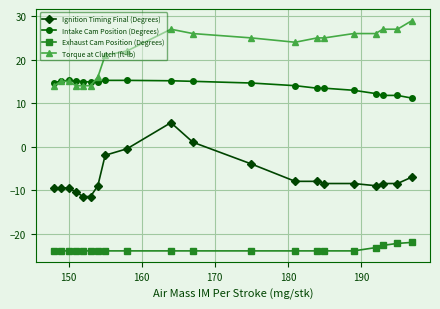

True or false: Intake Cam Position (Degrees) and Ignition Timing Final (Degrees) intersect in this chart.

False